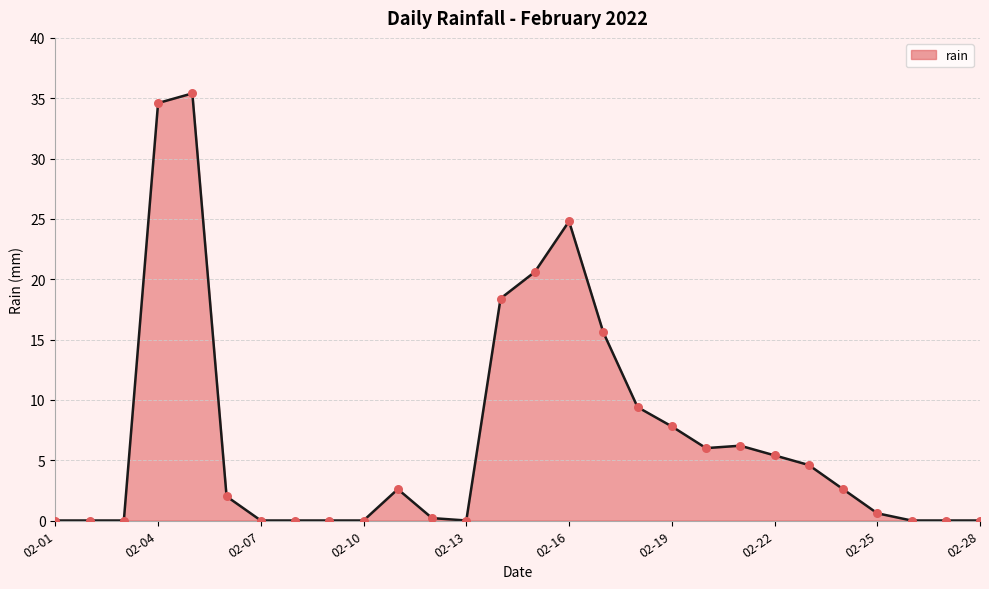

What is the greatest value displayed?

35.4